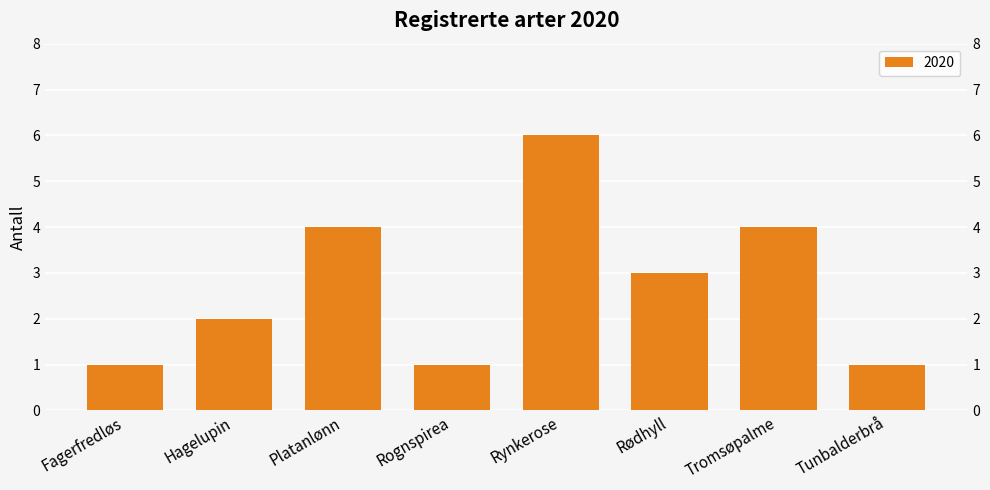

What is the ratio of the value at Tromsøpalme to the value at Platanlønn?

1.0